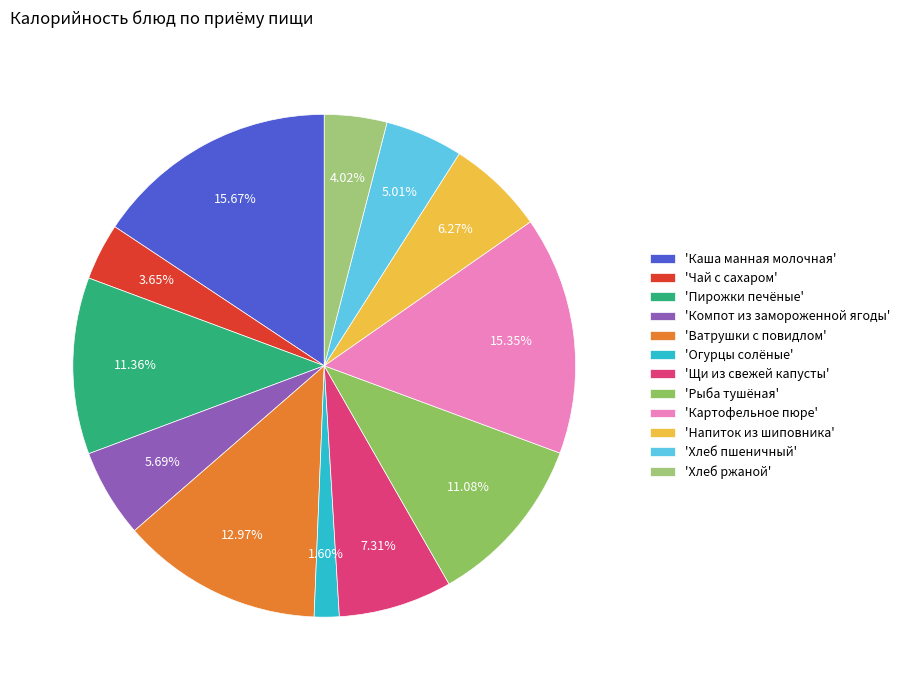

What is the largest slice in the pie chart?

Каша манная молочная